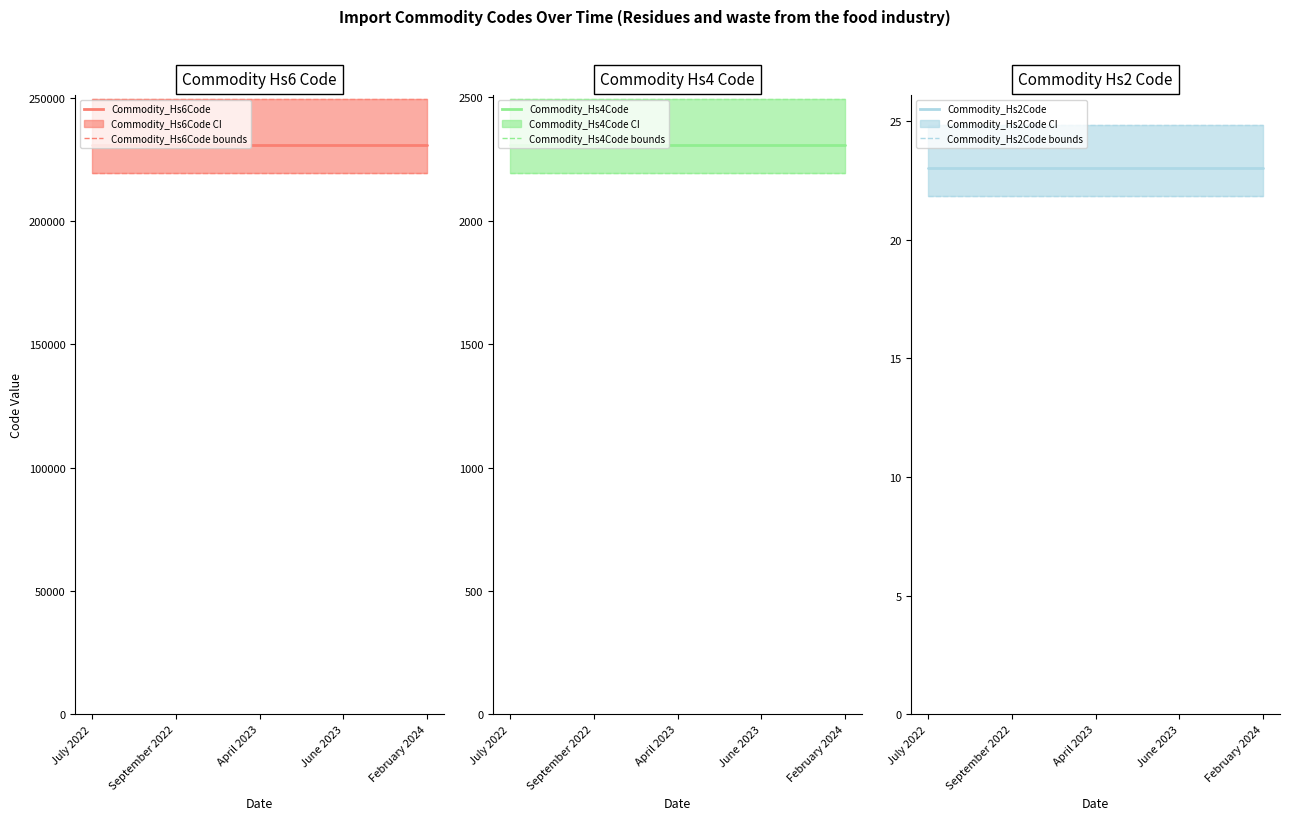

Between July 2022 and February 2024, which series saw the biggest shift?

Commodity_Hs6Code